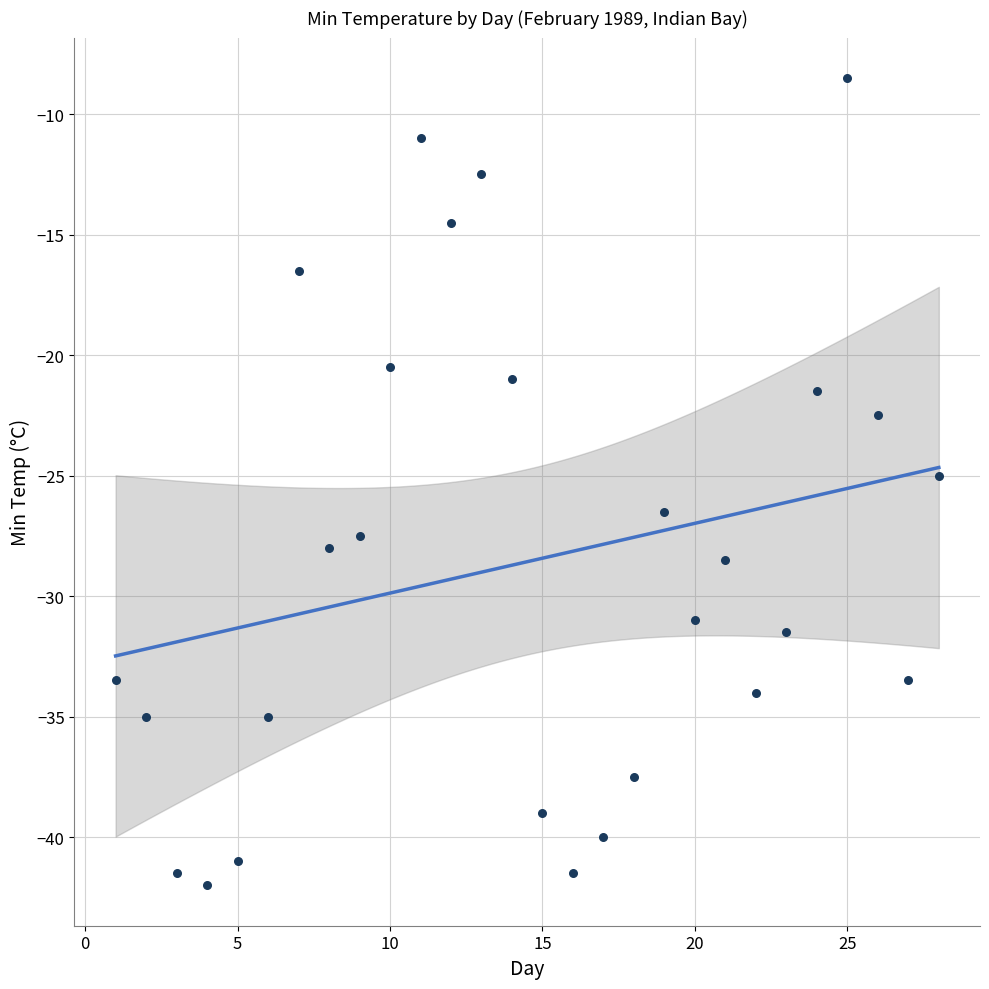

What is the range of X values (max minus min)?

27.0